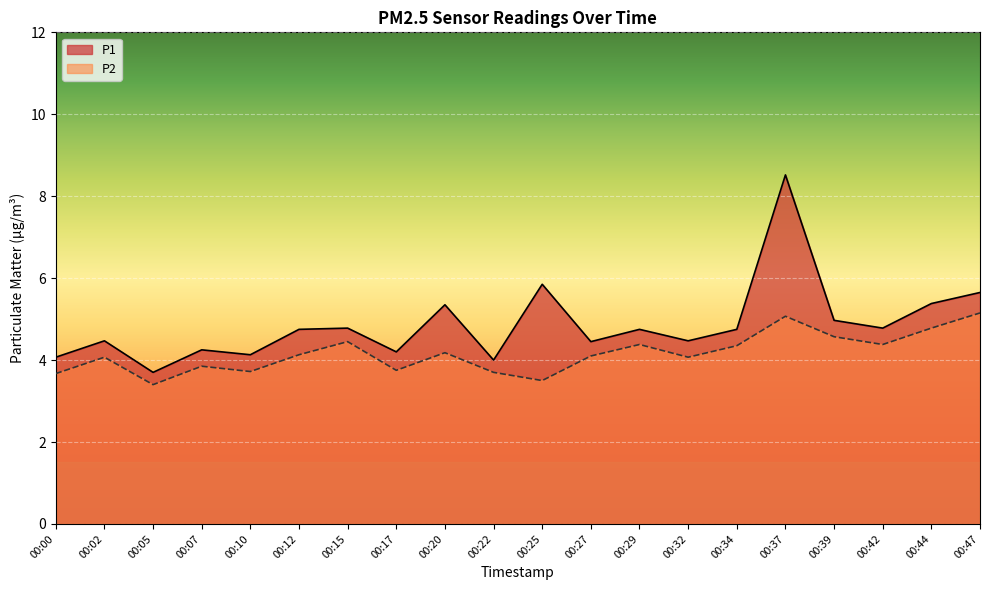

What is the difference between the maximum and minimum values in the P2 series?

1.8